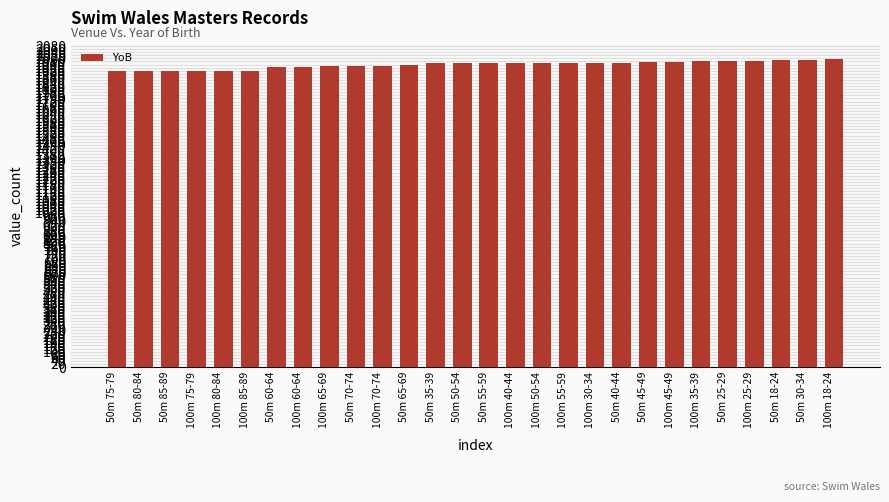

The chart shows a value of 480 at 100m 65-69. True or false?

False